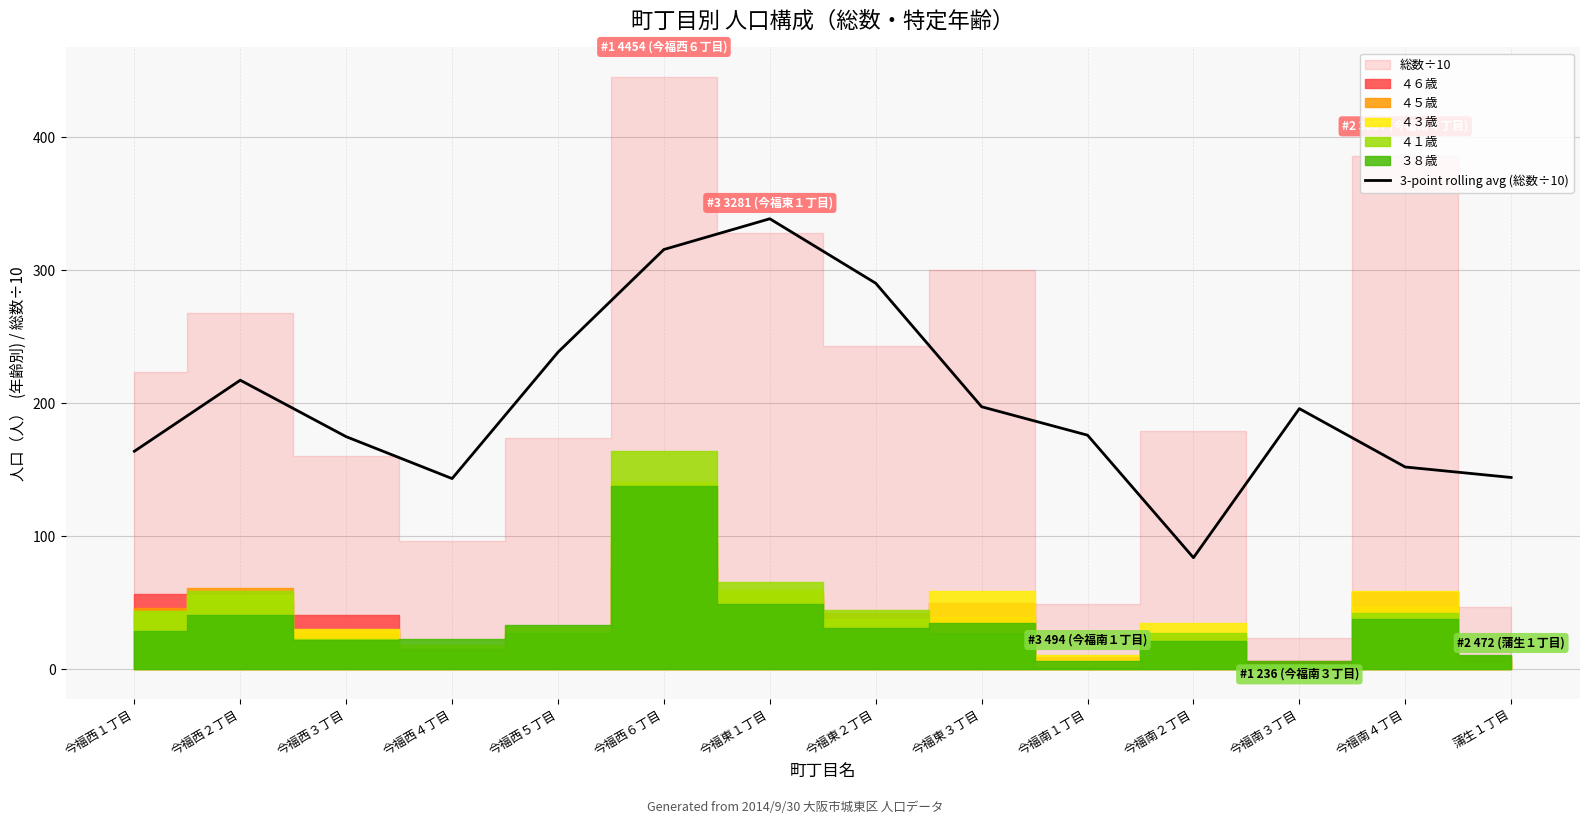

The value of 3-point rolling avg (総数÷10) at 今福西２丁目 is 217.4. True or false?

True